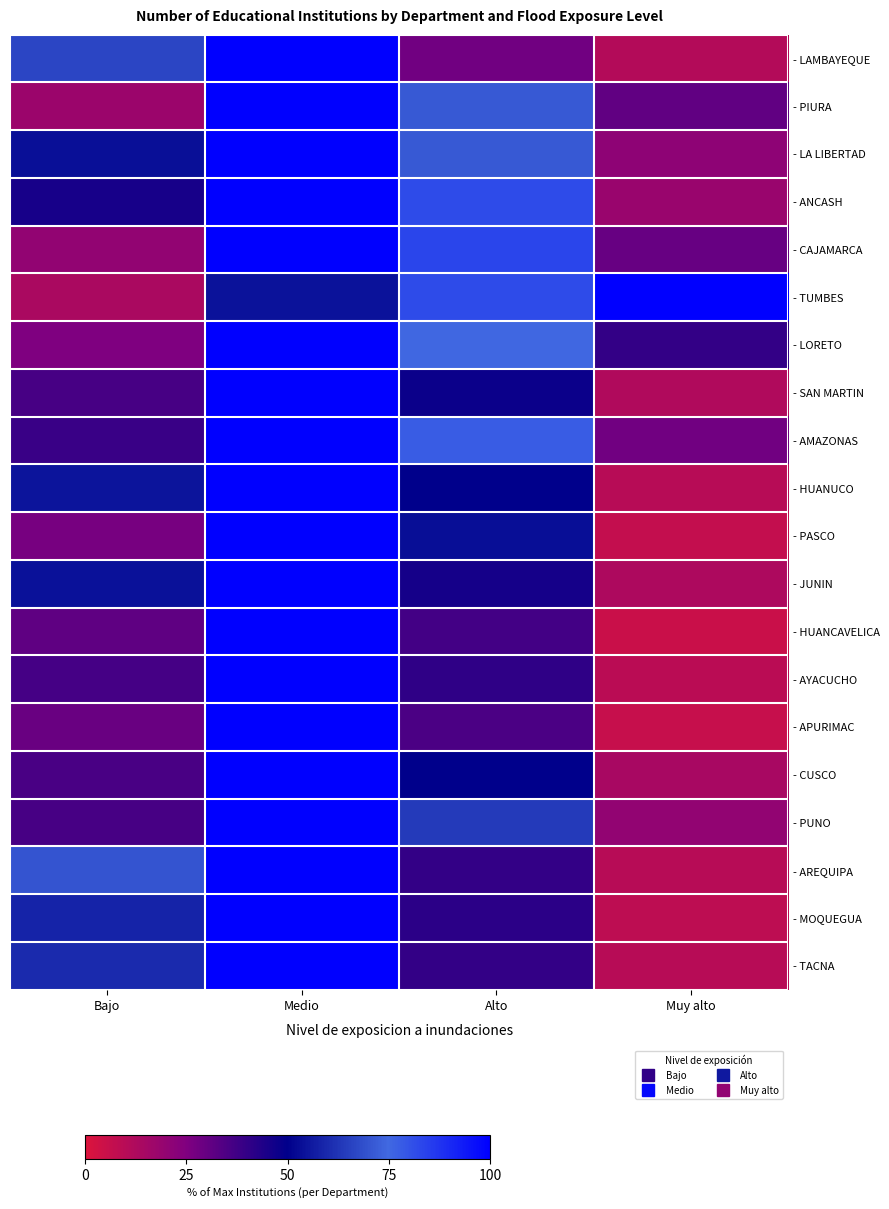

Reading left to right, extract all data points from this chart.

- LAMBAYEQUE: Bajo=66.7	Medio=100.0	Alto=27.8	Muy alto=11.1
- PIURA: Bajo=17.8	Medio=100.0	Alto=71.1	Muy alto=31.1
- LA LIBERTAD: Bajo=53.6	Medio=100.0	Alto=71.4	Muy alto=21.4
- ANCASH: Bajo=45.5	Medio=100.0	Alto=81.8	Muy alto=18.2
- CAJAMARCA: Bajo=20.0	Medio=100.0	Alto=83.3	Muy alto=30.0
- TUMBES: Bajo=13.6	Medio=54.5	Alto=81.8	Muy alto=100.0
- LORETO: Bajo=25.0	Medio=100.0	Alto=75.0	Muy alto=40.0
- SAN MARTIN: Bajo=36.0	Medio=100.0	Alto=48.0	Muy alto=12.0
- AMAZONAS: Bajo=38.9	Medio=100.0	Alto=77.8	Muy alto=27.8
- HUANUCO: Bajo=55.0	Medio=100.0	Alto=50.0	Muy alto=10.0
- PASCO: Bajo=26.7	Medio=100.0	Alto=53.3	Muy alto=6.7
- JUNIN: Bajo=54.2	Medio=100.0	Alto=45.8	Muy alto=12.5
- HUANCAVELICA: Bajo=31.6	Medio=100.0	Alto=36.8	Muy alto=5.3
- AYACUCHO: Bajo=36.4	Medio=100.0	Alto=40.9	Muy alto=9.1
- APURIMAC: Bajo=29.4	Medio=100.0	Alto=35.3	Muy alto=5.9
- CUSCO: Bajo=35.7	Medio=100.0	Alto=50.0	Muy alto=14.3
- PUNO: Bajo=36.0	Medio=100.0	Alto=64.0	Muy alto=20.0
- AREQUIPA: Bajo=70.0	Medio=100.0	Alto=40.0	Muy alto=10.0
- MOQUEGUA: Bajo=58.3	Medio=100.0	Alto=41.7	Muy alto=8.3
- TACNA: Bajo=60.0	Medio=100.0	Alto=40.0	Muy alto=10.0